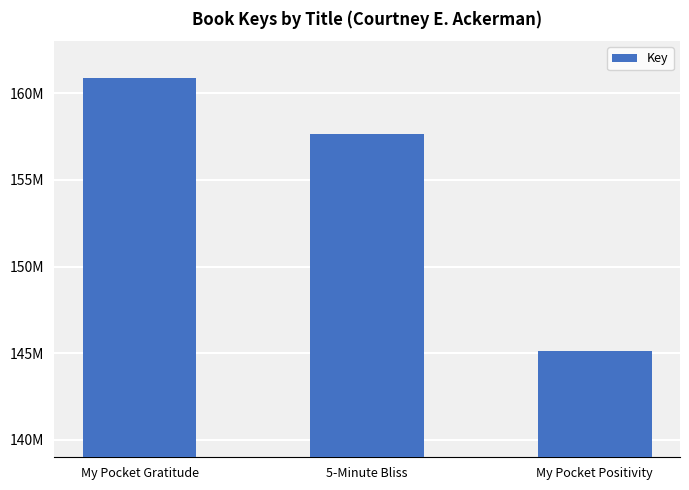

True or false: the data shows 219002964 at 5-Minute Bliss.

False